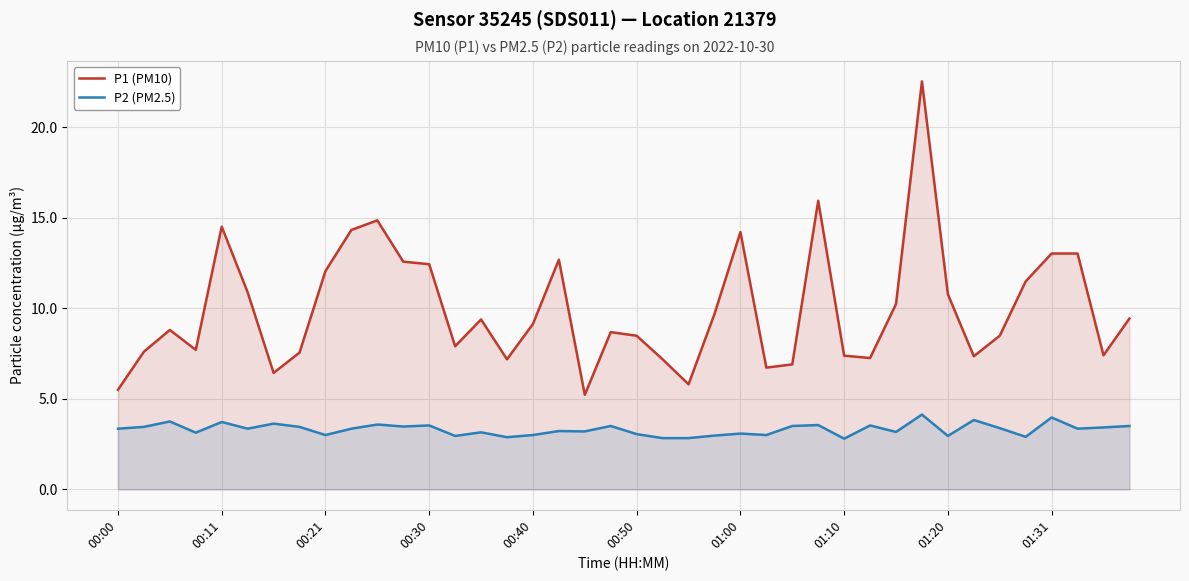

True or false: P2 (PM2.5) and P1 (PM10) cross at least once.

False